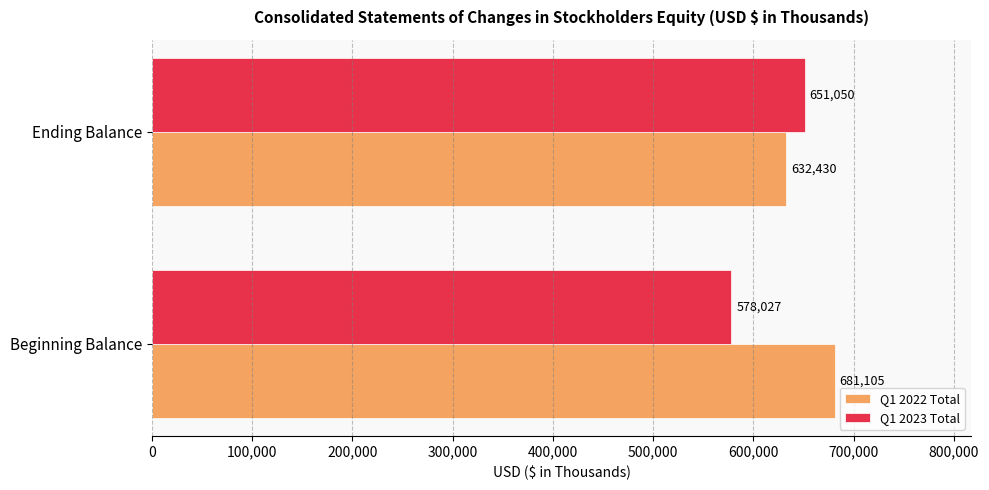

What is the sum of all Q1 2023 Total values?

1229077